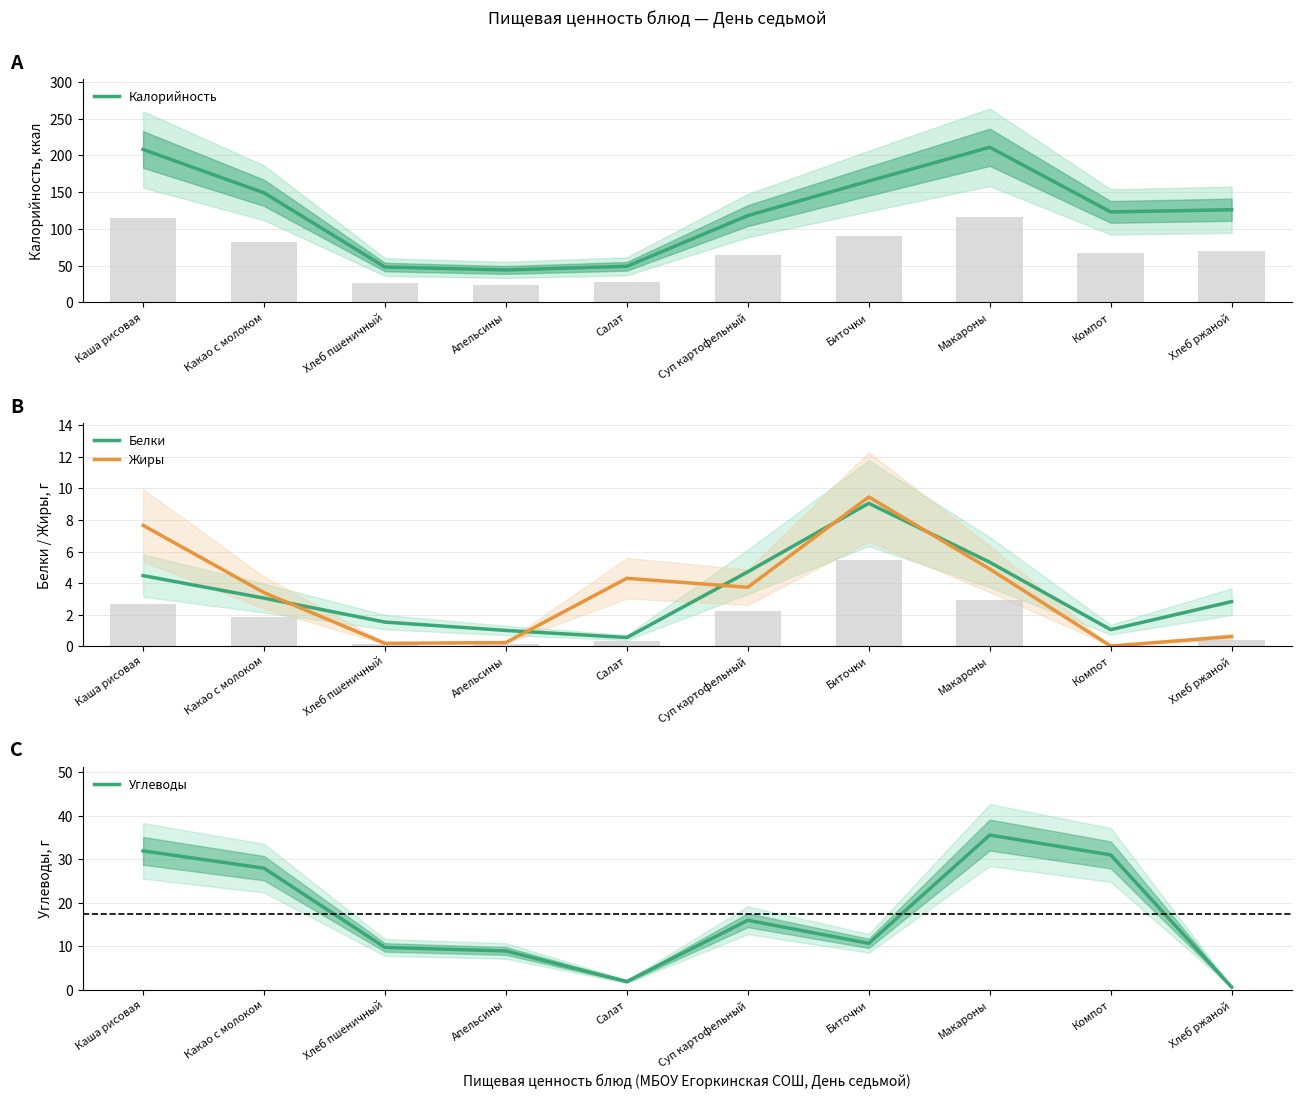

How many groups of bars are there?

10